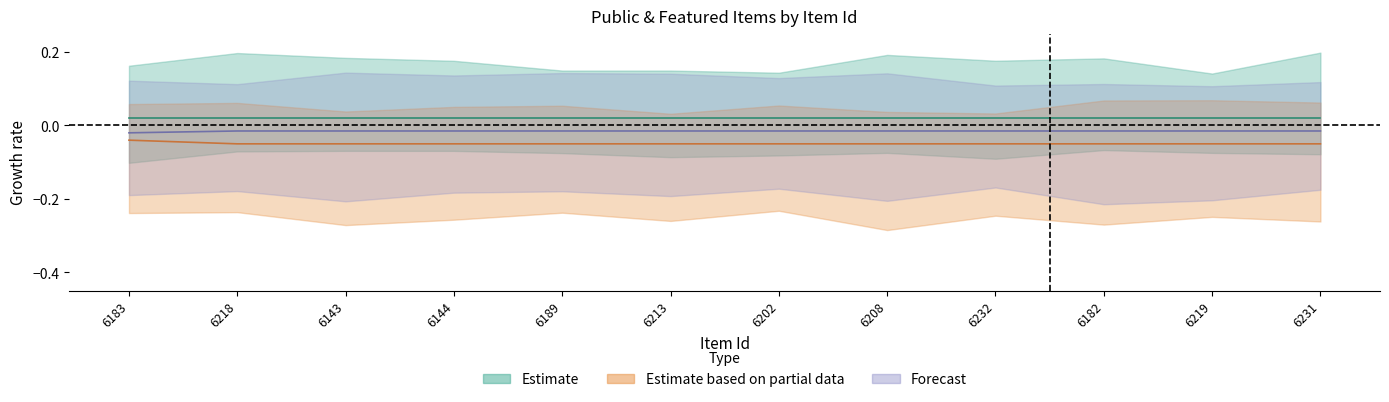

What position from the left is 6182?

10